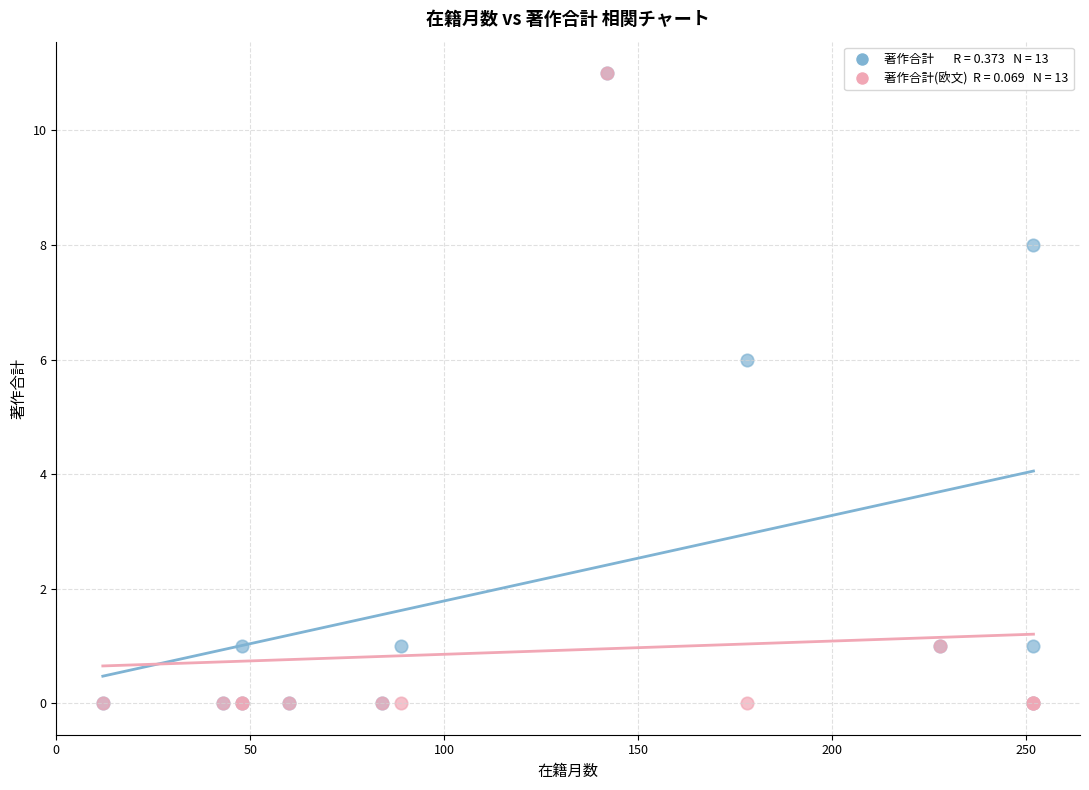

Across all series, what Y value is closest to 5?

6